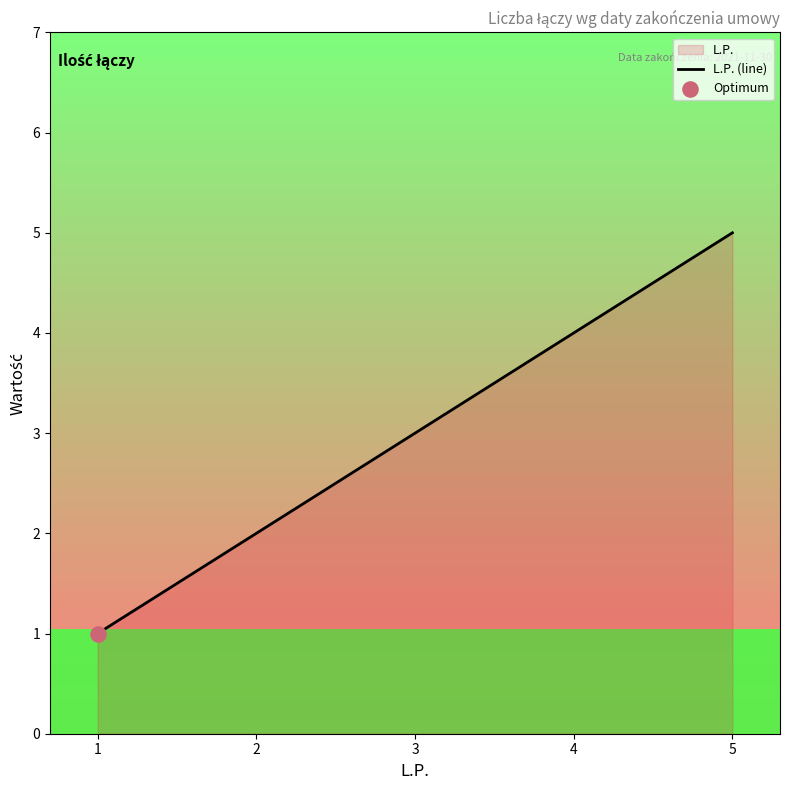

Approximately how many times larger is the value at 3 compared to 1?

3.0